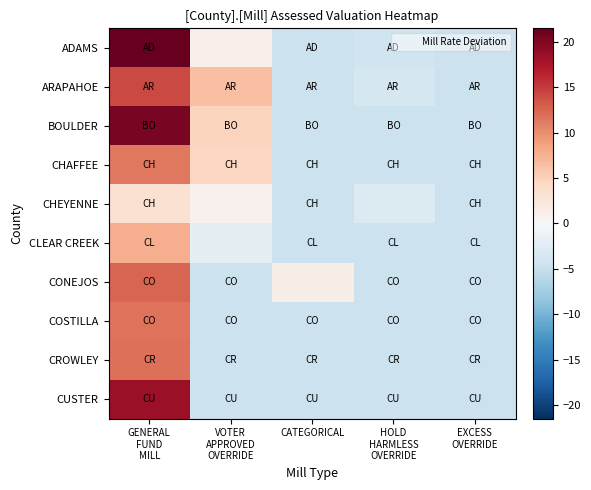

Which label corresponds to the smallest value in the chart?

CATEGORICAL